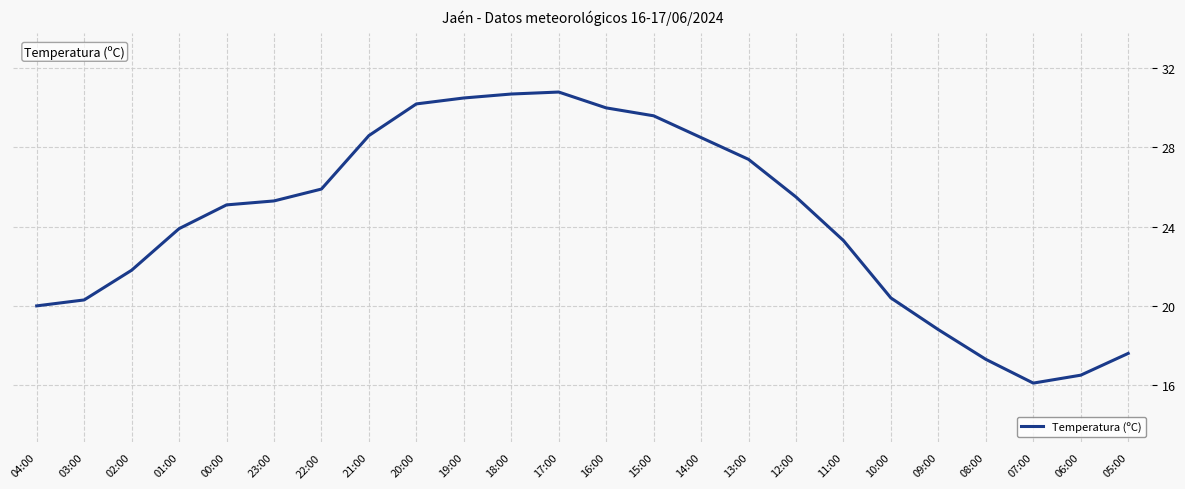

True or false: the data shows 28.6 at 21:00.

True